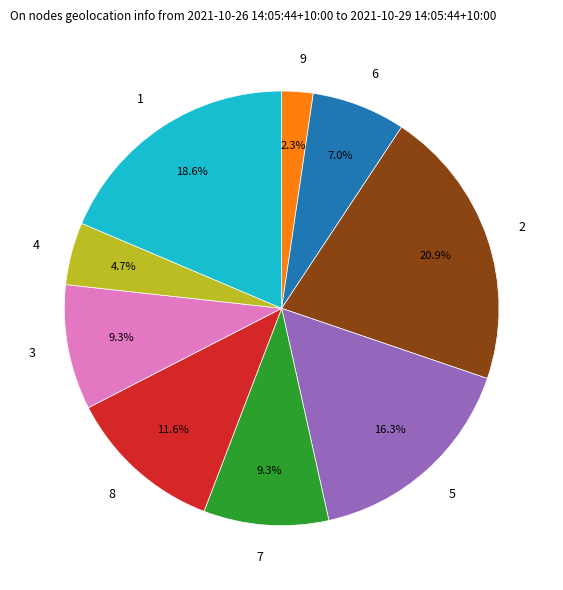

Does 9 represent more than half of the total?

No